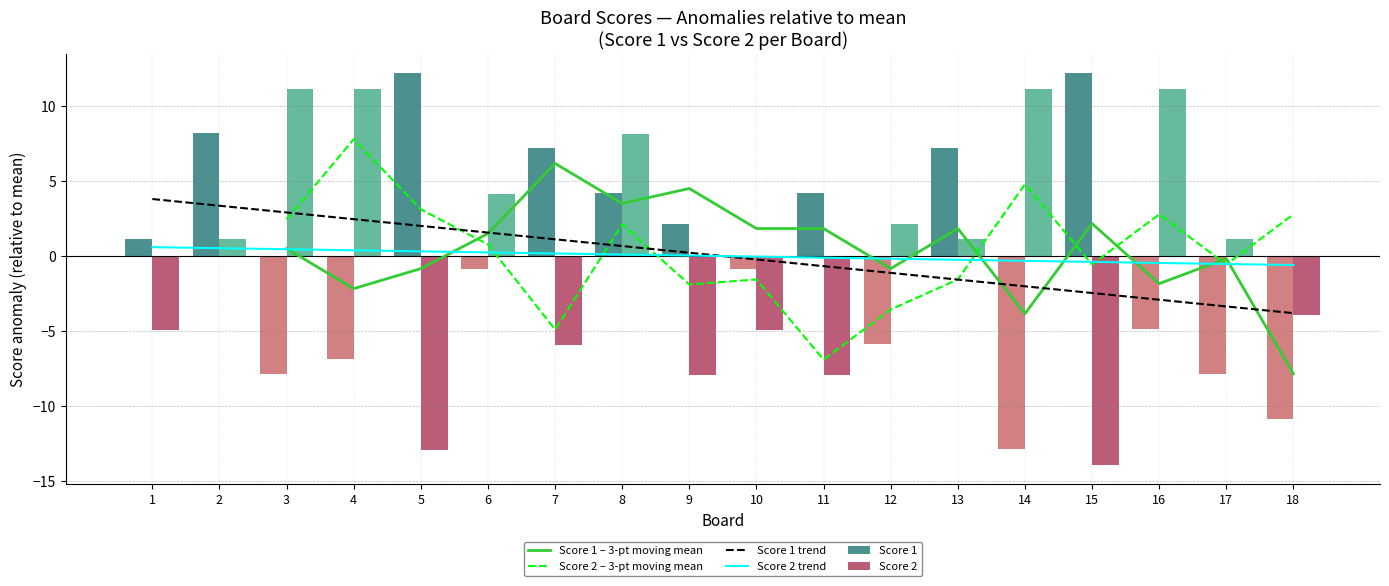

The Score 2 – 3-pt moving mean series shows 4.1 at 18. True or false?

False